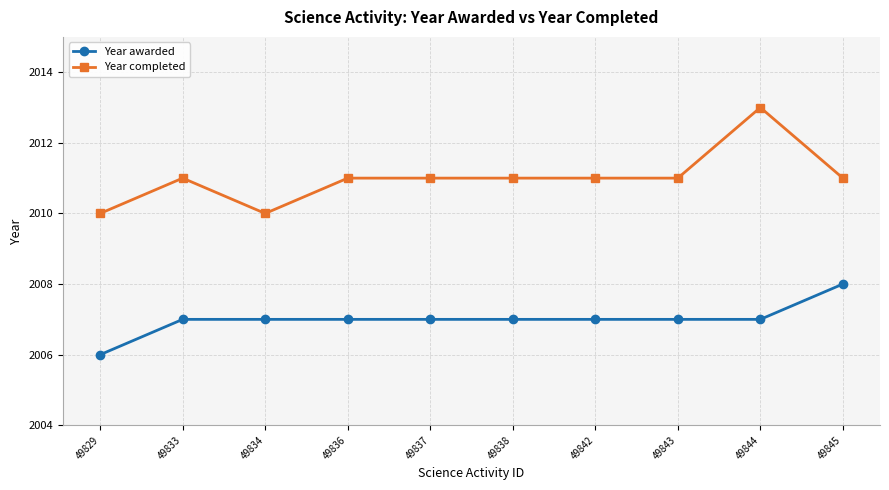

At which category is the sum across all series the highest?

49844